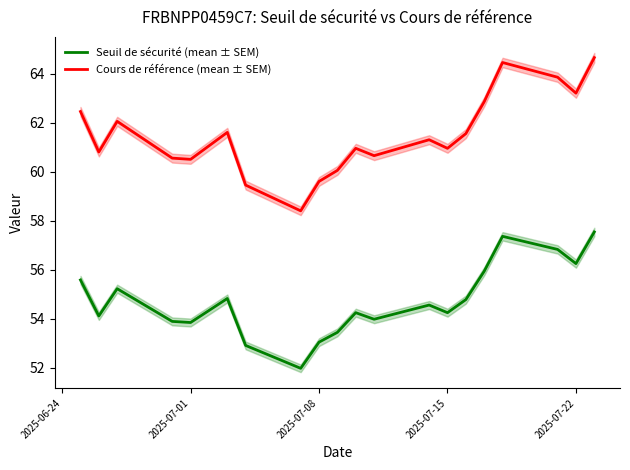

How many values in the Seuil de sécurité (mean ± SEM) series are below 54?

7